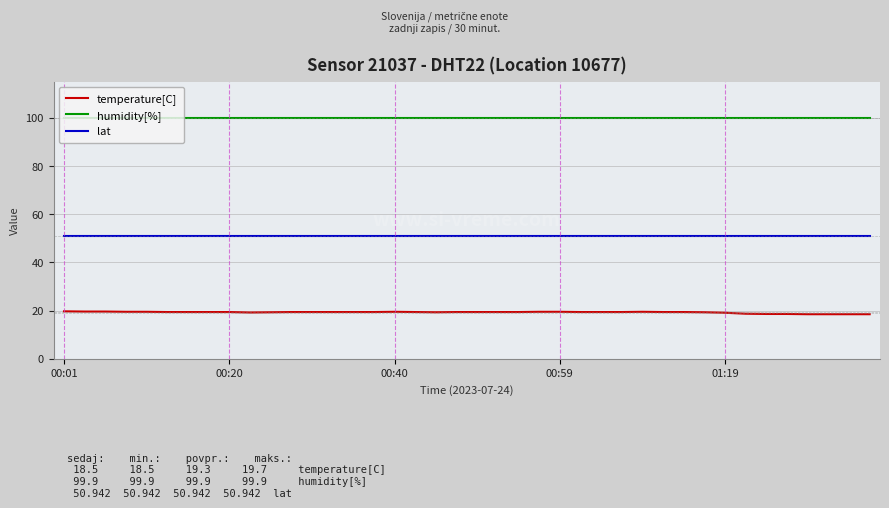

Which series has the largest total across all categories?

humidity[%]